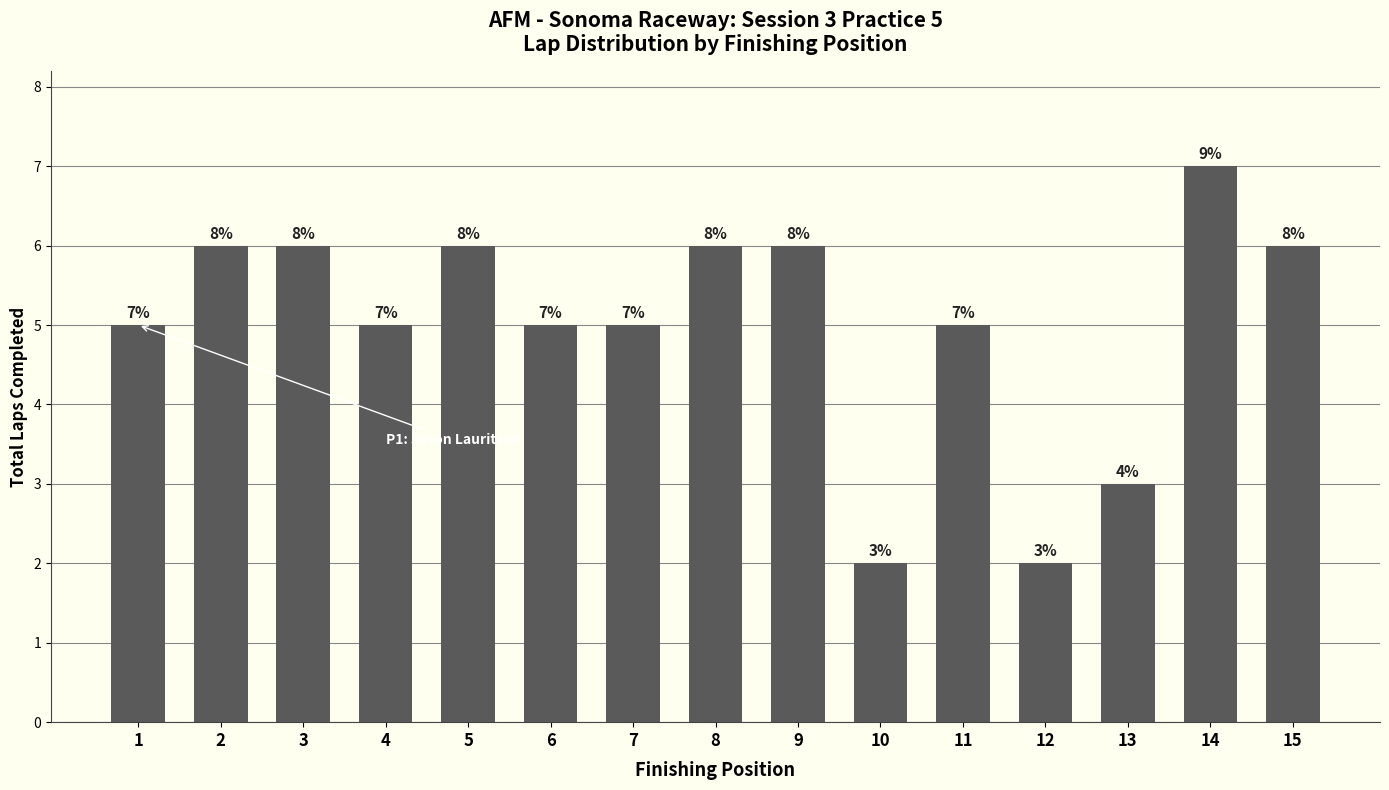

Does the chart contain any negative values?

No